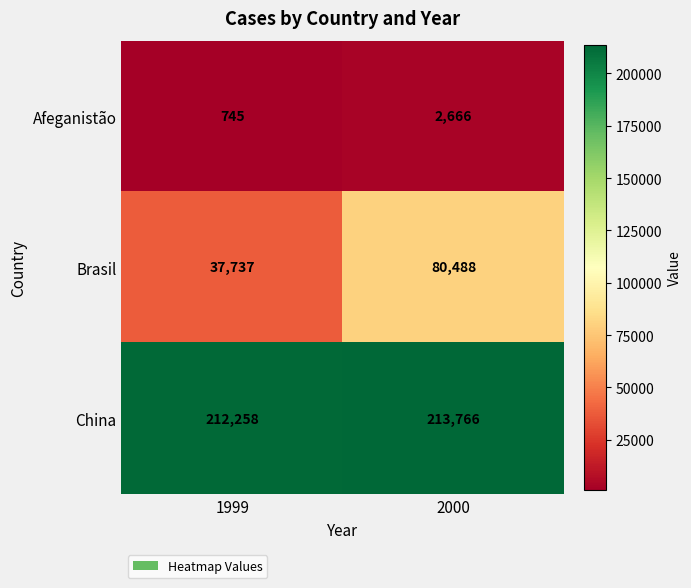

What is the sum of all Afeganistão values?

3411